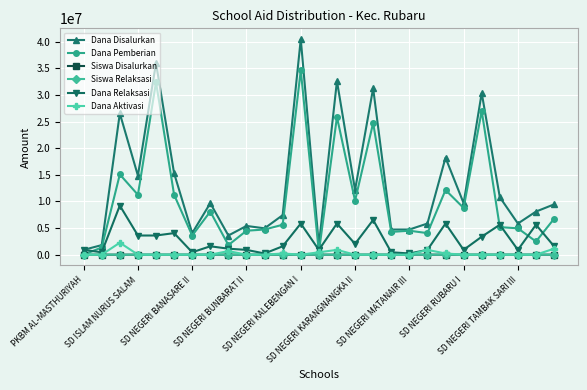

True or false: Dana Disalurkan and Siswa Disalurkan intersect in this chart.

False